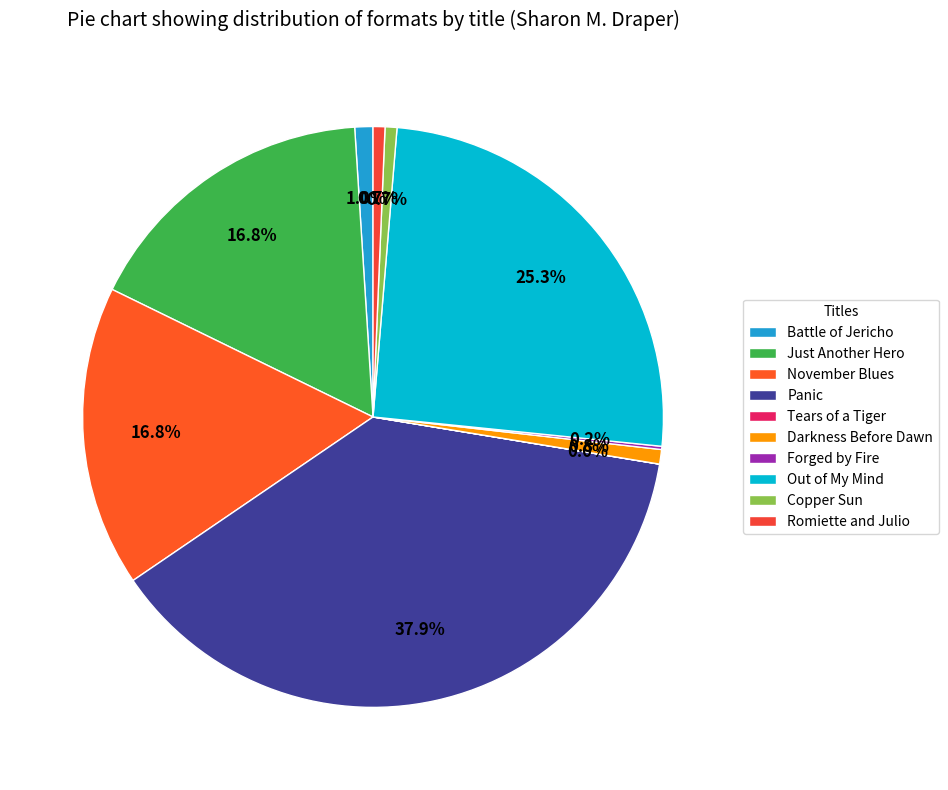

What percentage is NOT represented by Just Another Hero?

83.2%